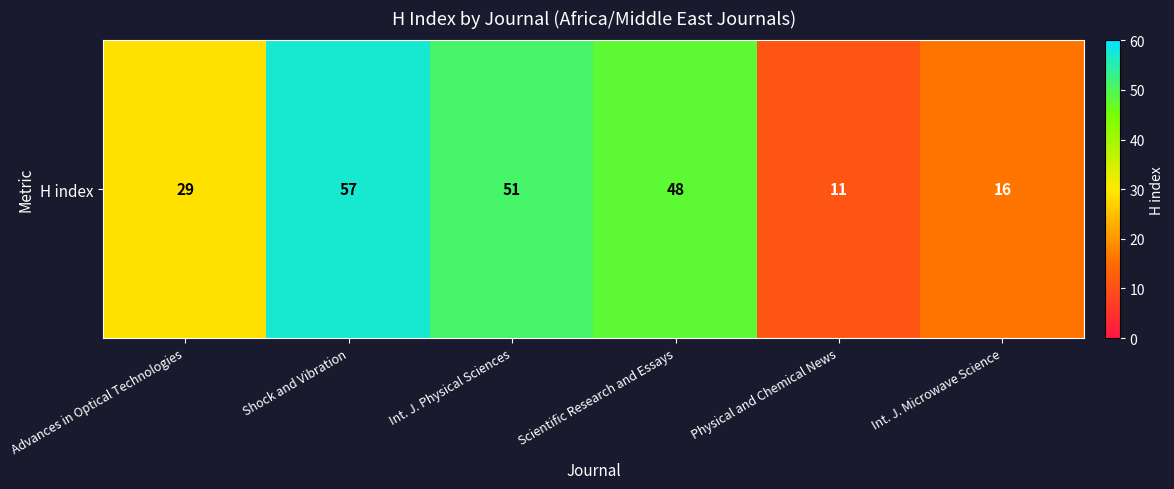

Which category has the lowest value across all series?

Physical and Chemical News